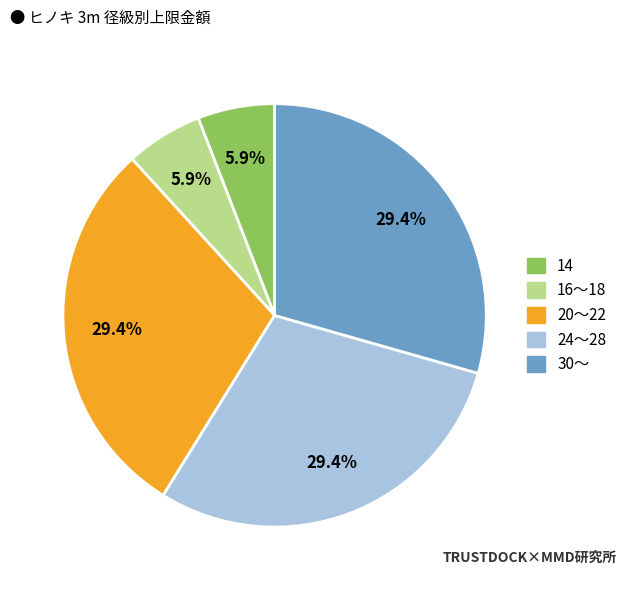

Is there any slice that represents more than half of the pie?

No